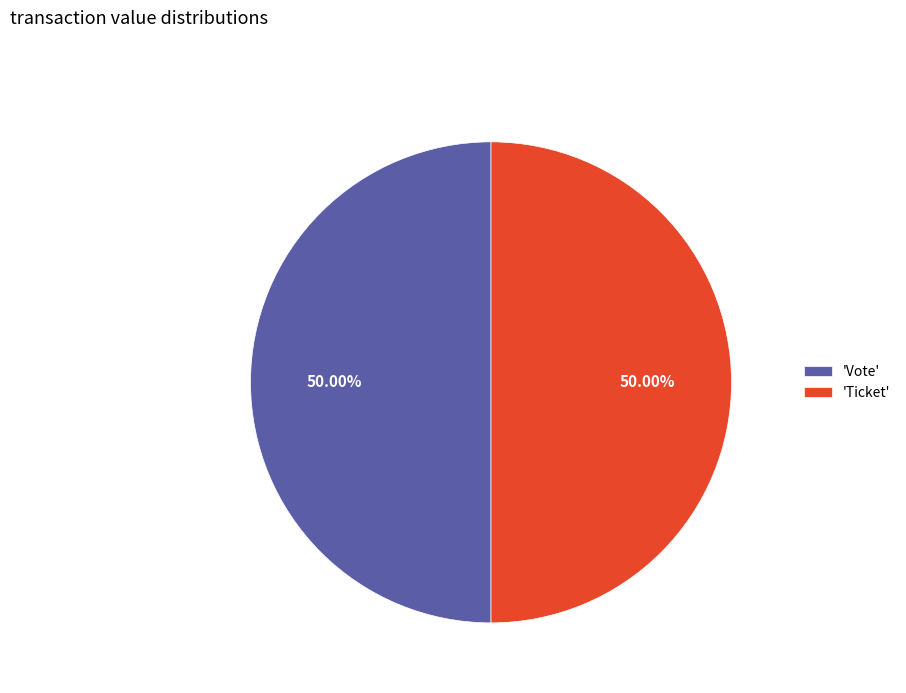

Is the sum of 'Ticket' and 'Vote' greater than half?

Yes